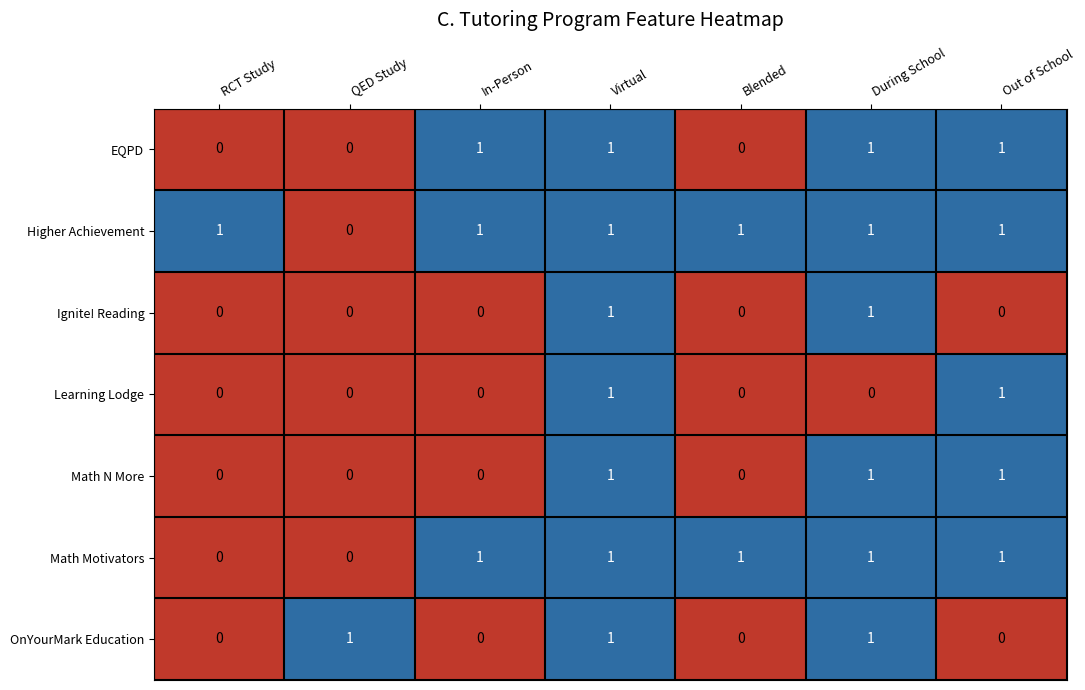

How many positive values does the Higher Achievement series have?

6